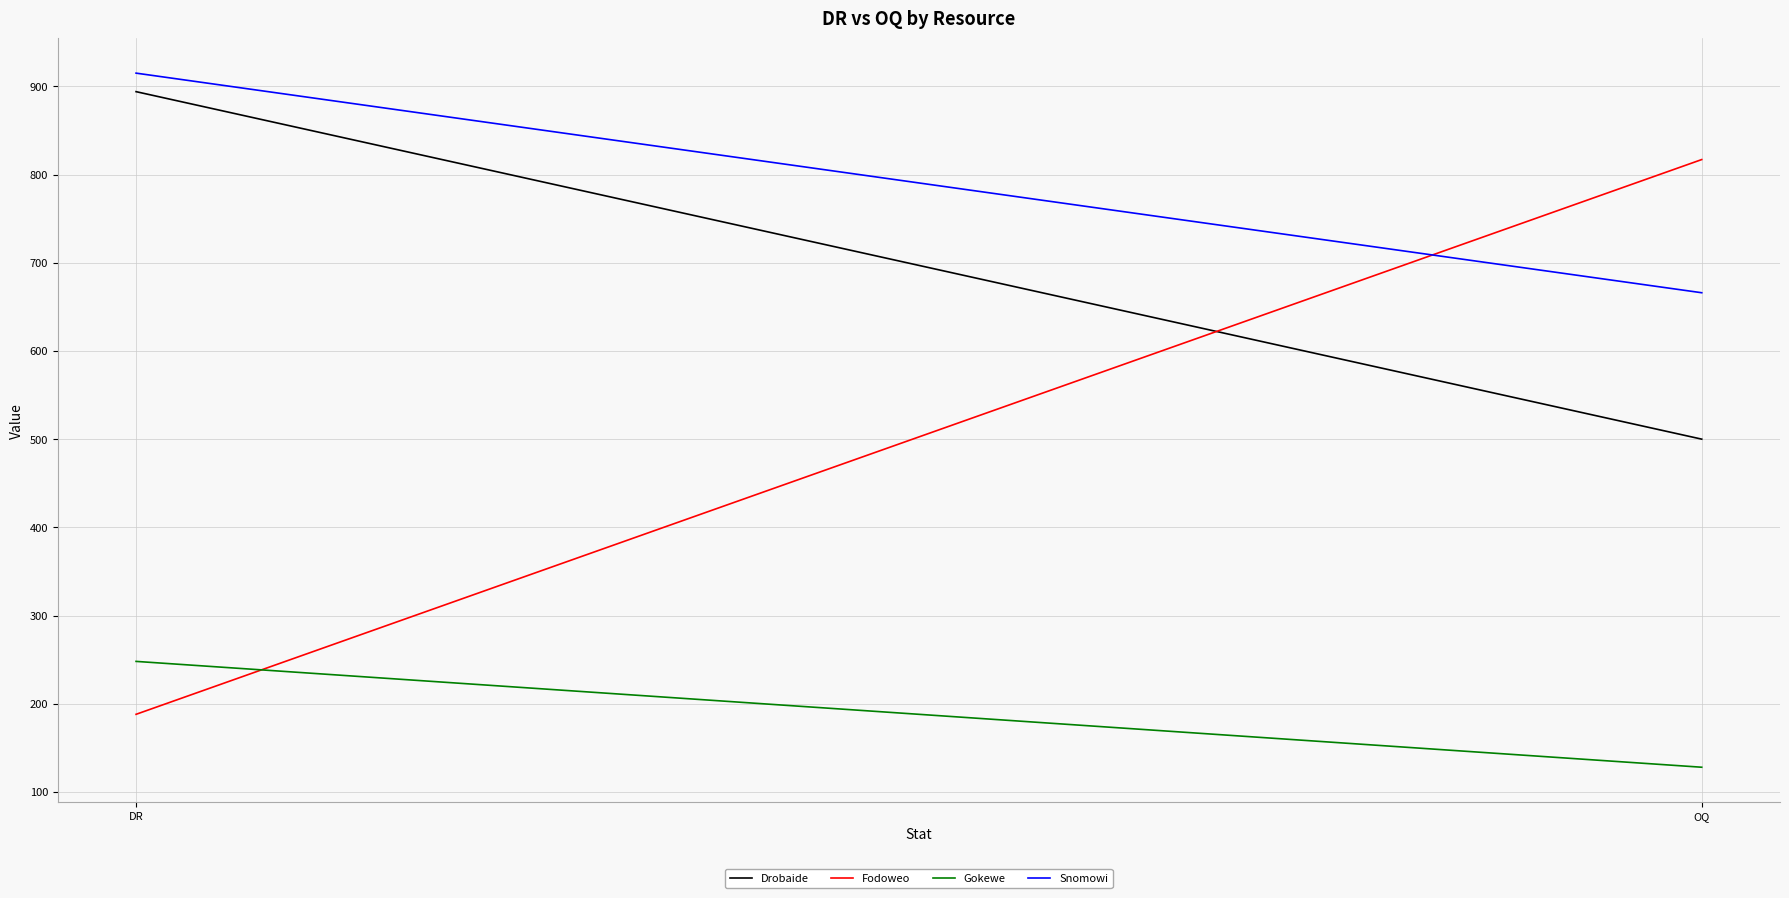

Count the Drobaide values in the range 500 to 894.

2